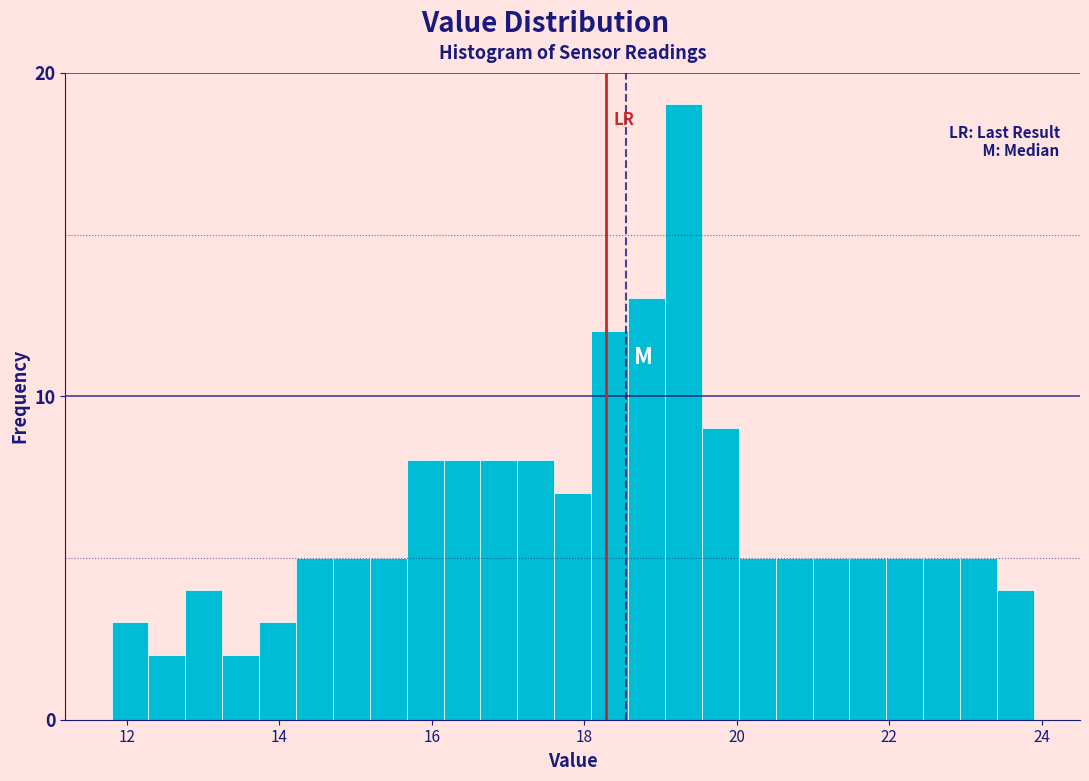

Around what value on the x-axis is the tallest bar? Give the approximate position of its centre, as read against the axis.

19.4